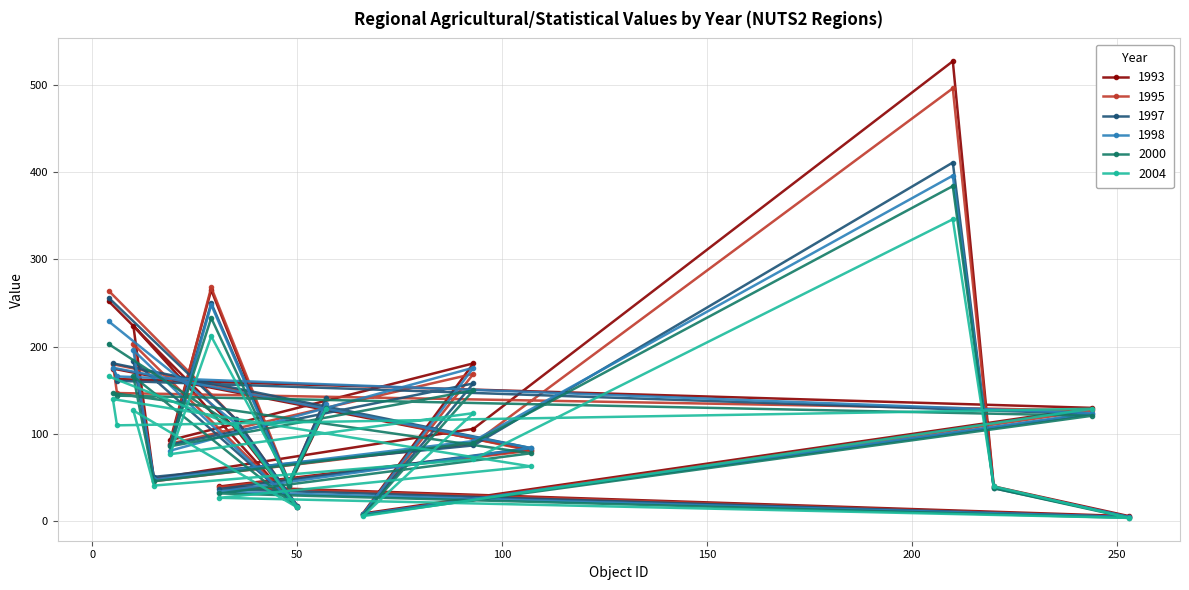

What is the difference between the highest and lowest values at 5?

41